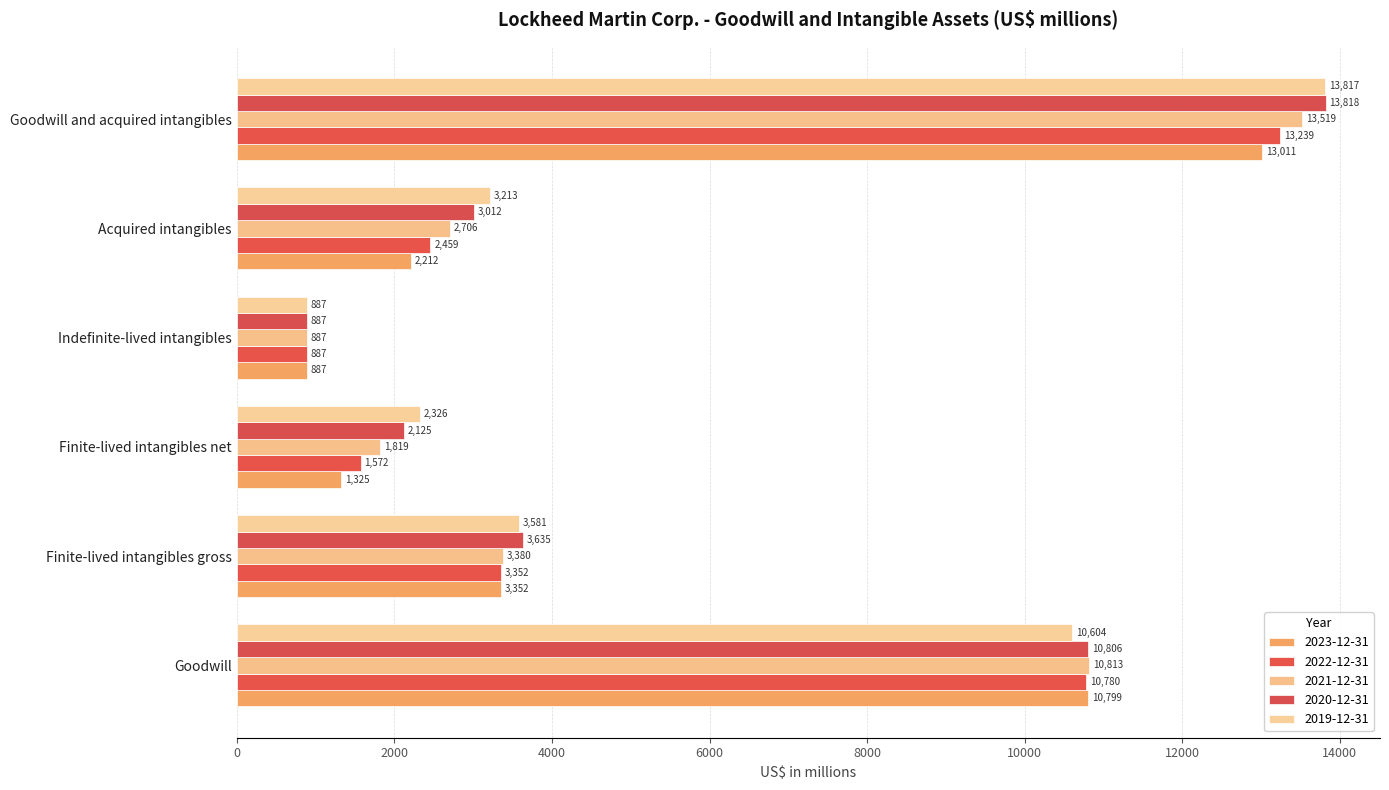

At Acquired intangibles, list the series in order from smallest to largest.

2023-12-31, 2022-12-31, 2021-12-31, 2020-12-31, 2019-12-31